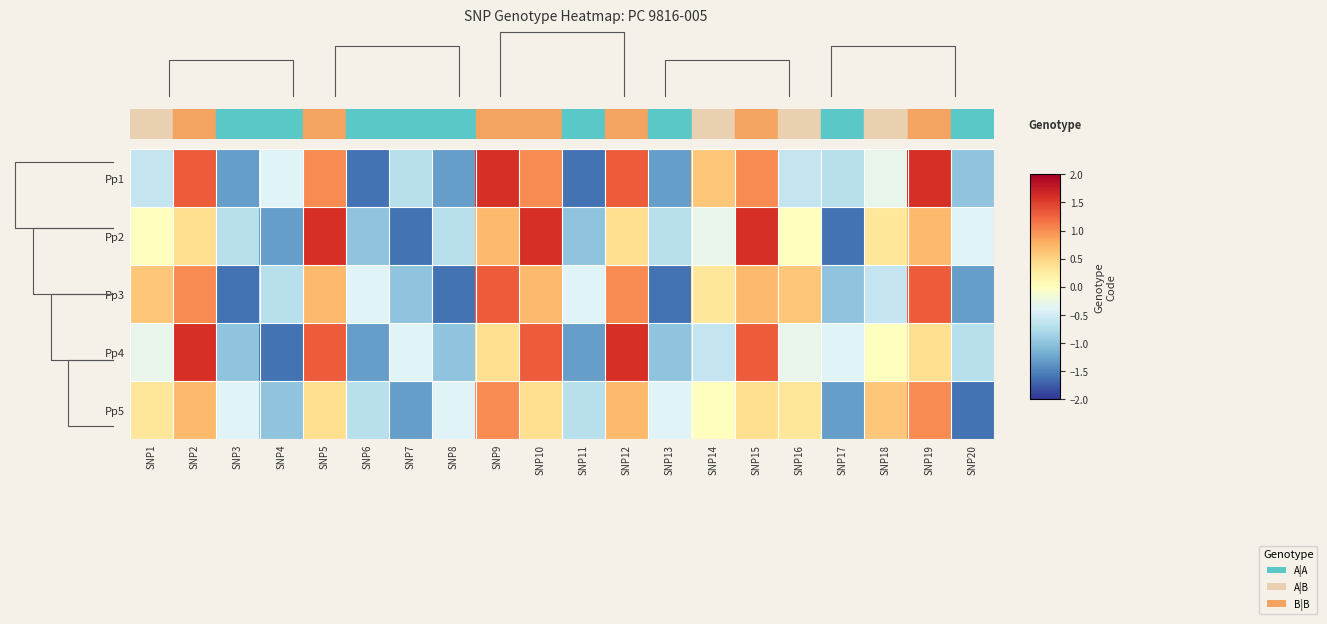

At which category is the sum across all series the highest?

SNP2